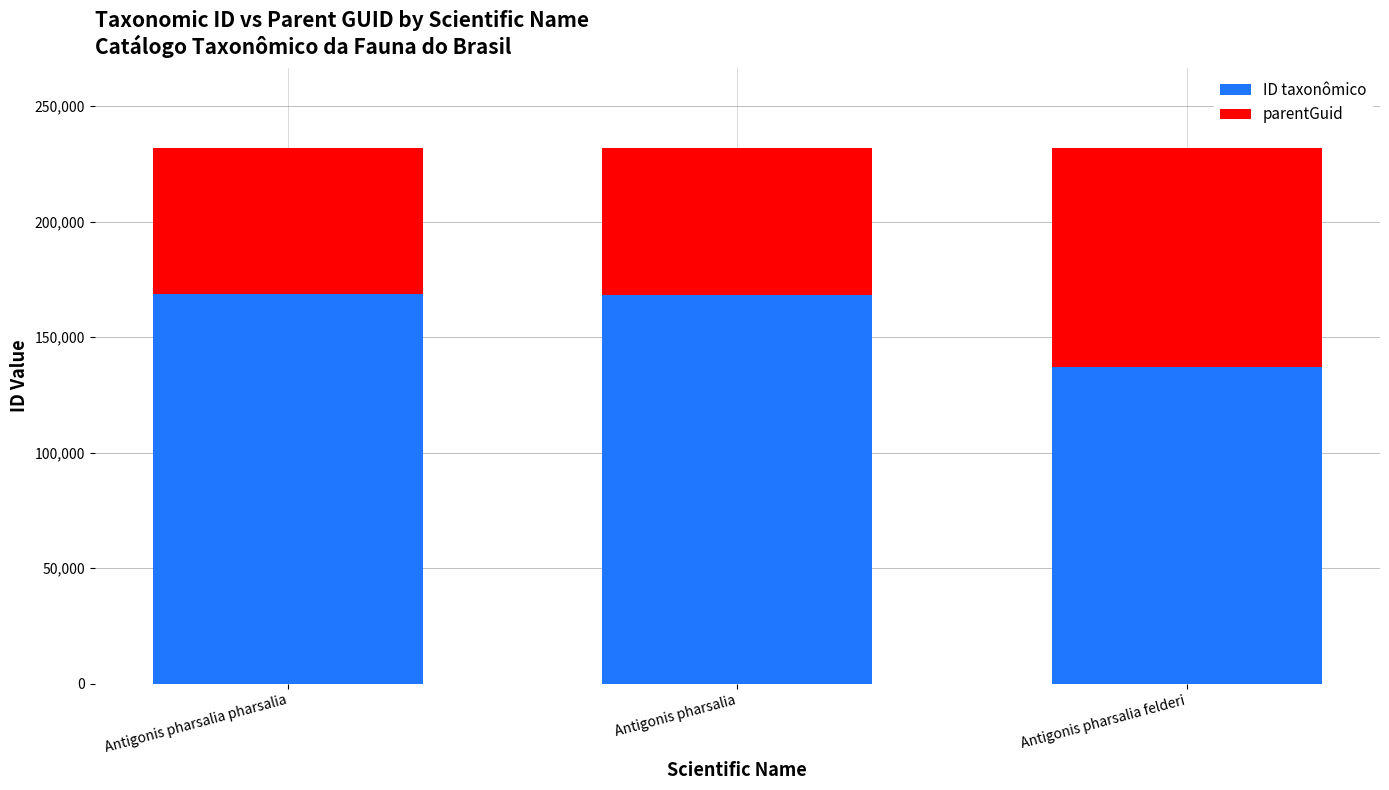

Rank the series by their average value, from lowest to highest.

parentGuid, ID taxonômico